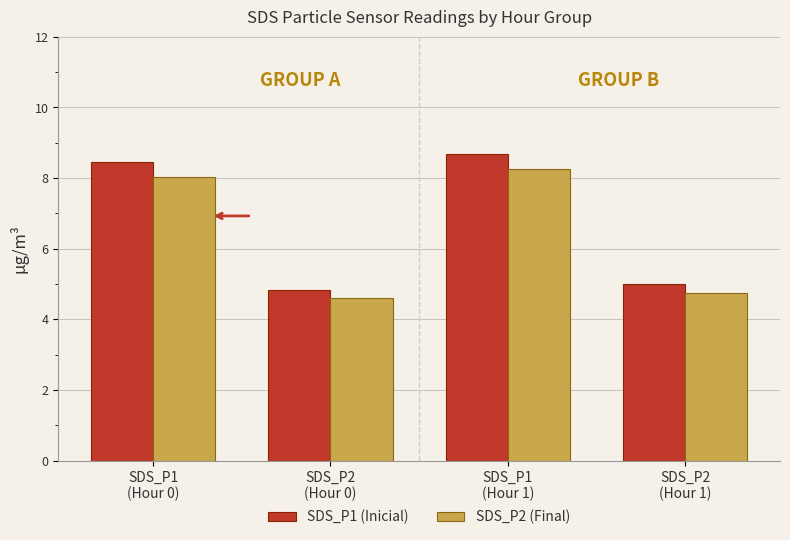

What is the smallest value displayed?

4.6